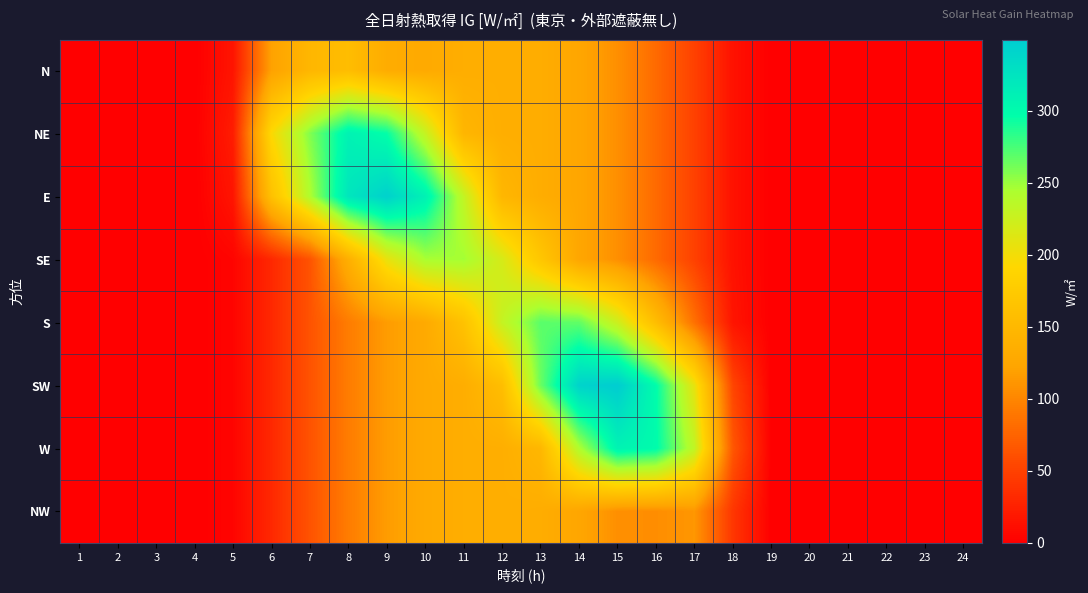

Count the number of categories in the chart.

24